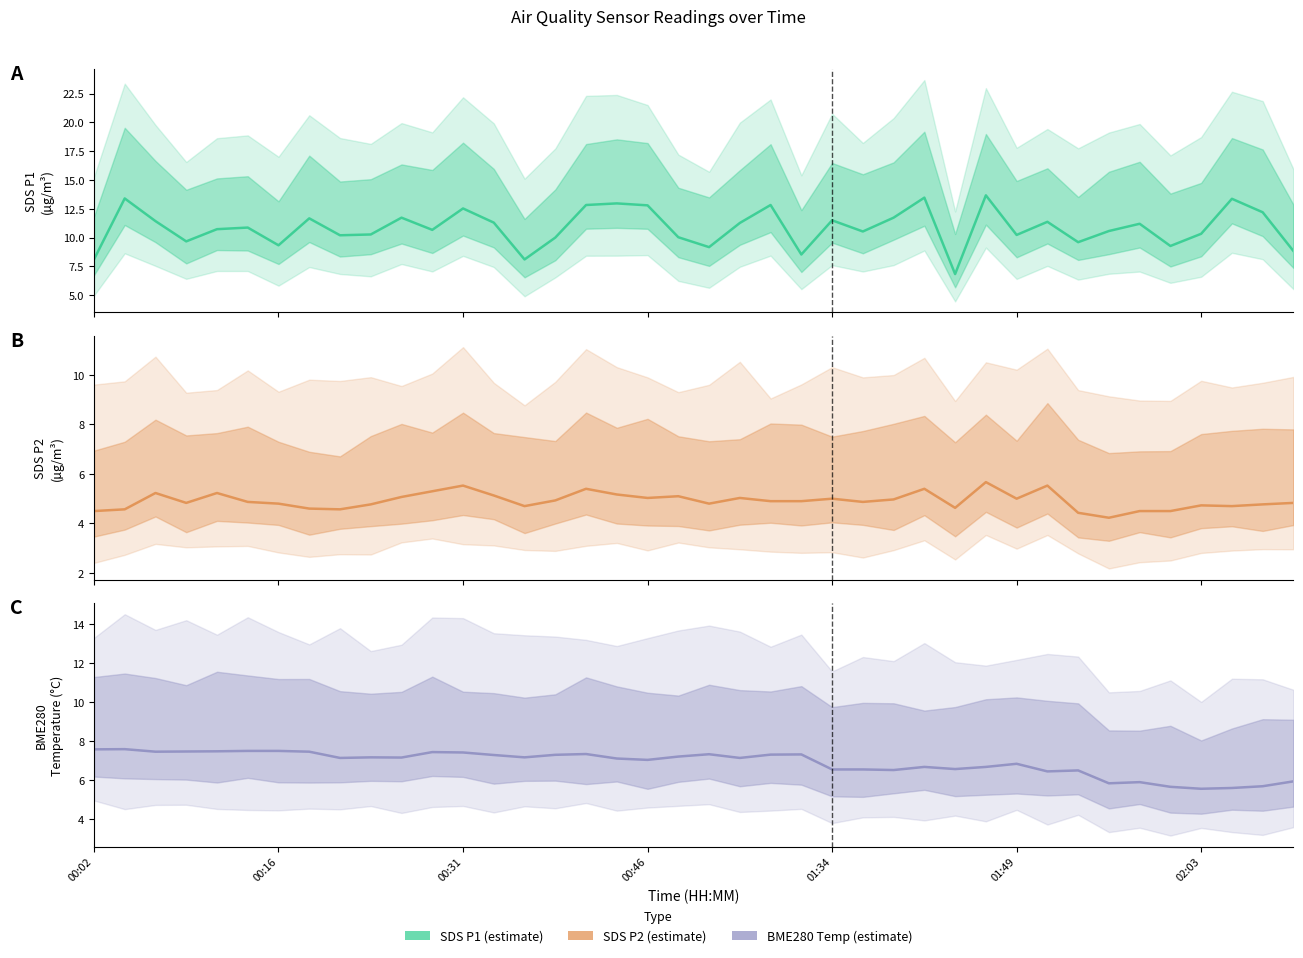

At how many categories does at least one series exceed 11?

19